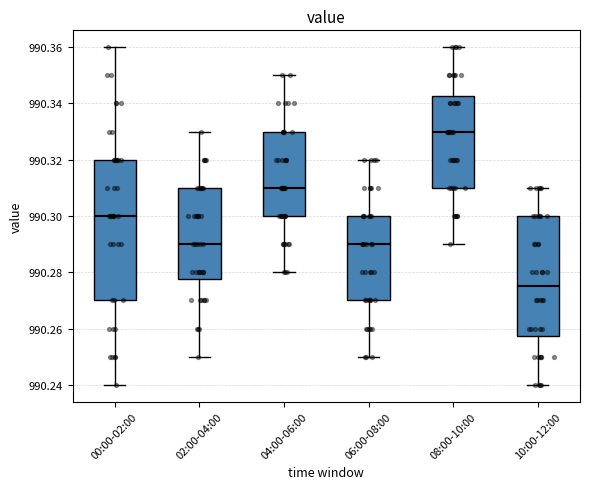

Reading left to right, read every box against the y-axis: the position of its median line, the range the box covers, and the ends of its whiskers. The values are not printed on the chart, so give them approximately, as read against the axis.

00:00-02:00: median 990.300, box 990.270 to 990.320, whiskers 990.240 to 990.360
02:00-04:00: median 990.290, box 990.278 to 990.310, whiskers 990.250 to 990.330
04:00-06:00: median 990.310, box 990.300 to 990.330, whiskers 990.280 to 990.350
06:00-08:00: median 990.290, box 990.270 to 990.300, whiskers 990.250 to 990.320
08:00-10:00: median 990.330, box 990.310 to 990.342, whiskers 990.290 to 990.360
10:00-12:00: median 990.276, box 990.258 to 990.300, whiskers 990.240 to 990.310